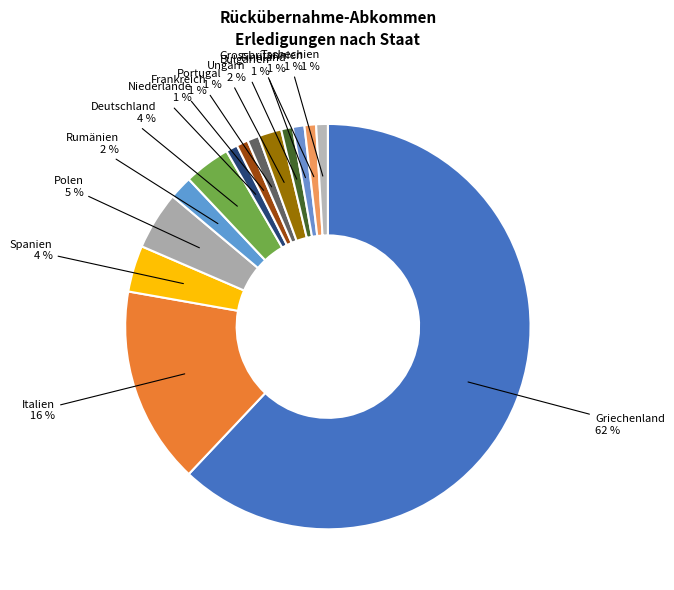

How many segments does this pie chart have?

14